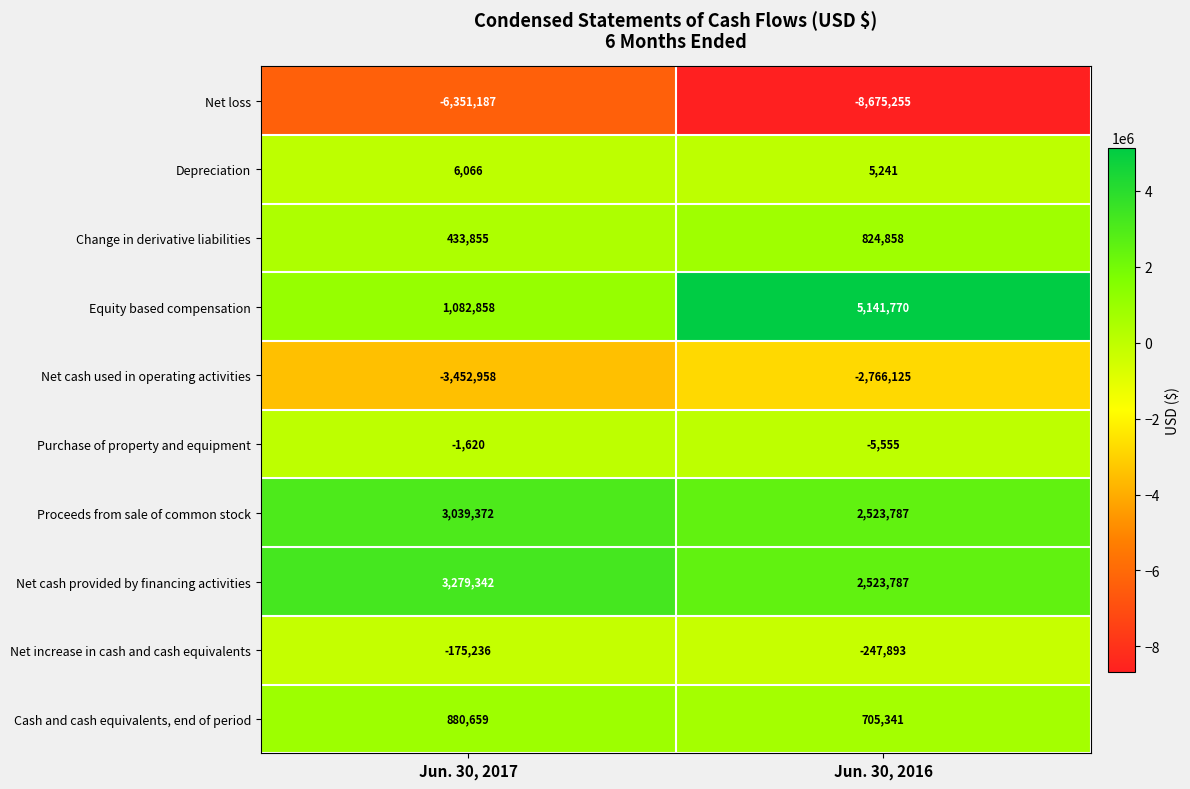

Reading left to right, extract all data points from this chart.

Net loss: -6351187	-8675255
Depreciation: 6066	5241
Change in derivative liabilities: 433855	824858
Equity based compensation: 1082858	5141770
Net cash used in operating activities: -3452958	-2766125
Purchase of property and equipment: -1620	-5555
Proceeds from sale of common stock: 3039372	2523787
Net cash provided by financing activities: 3279342	2523787
Net increase in cash and cash equivalents: -175236	-247893
Cash and cash equivalents, end of period: 880659	705341